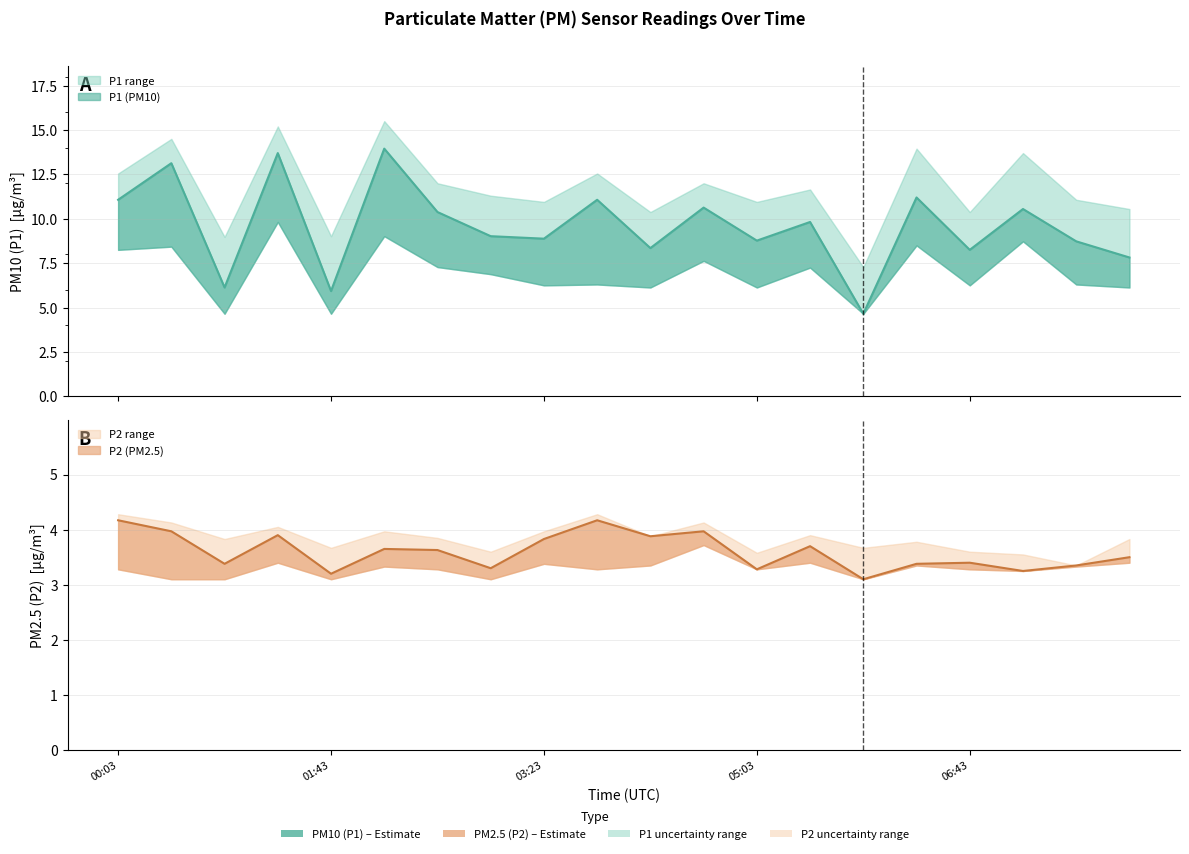

At which category is the sum across all series the highest?

01:18